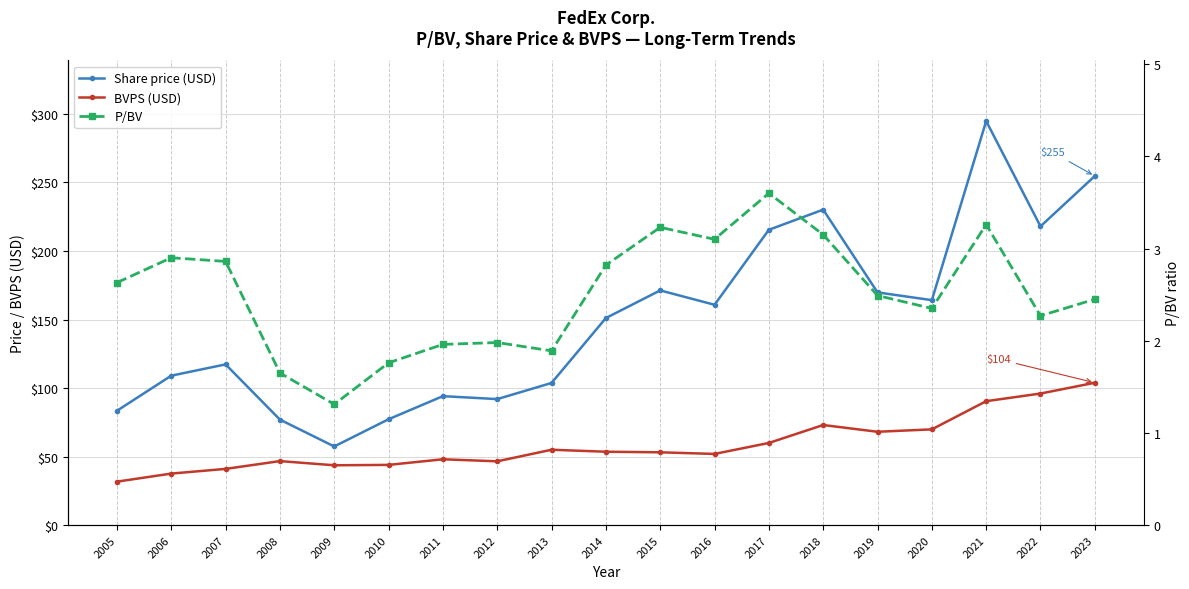

How many categories are shown in the chart?

19